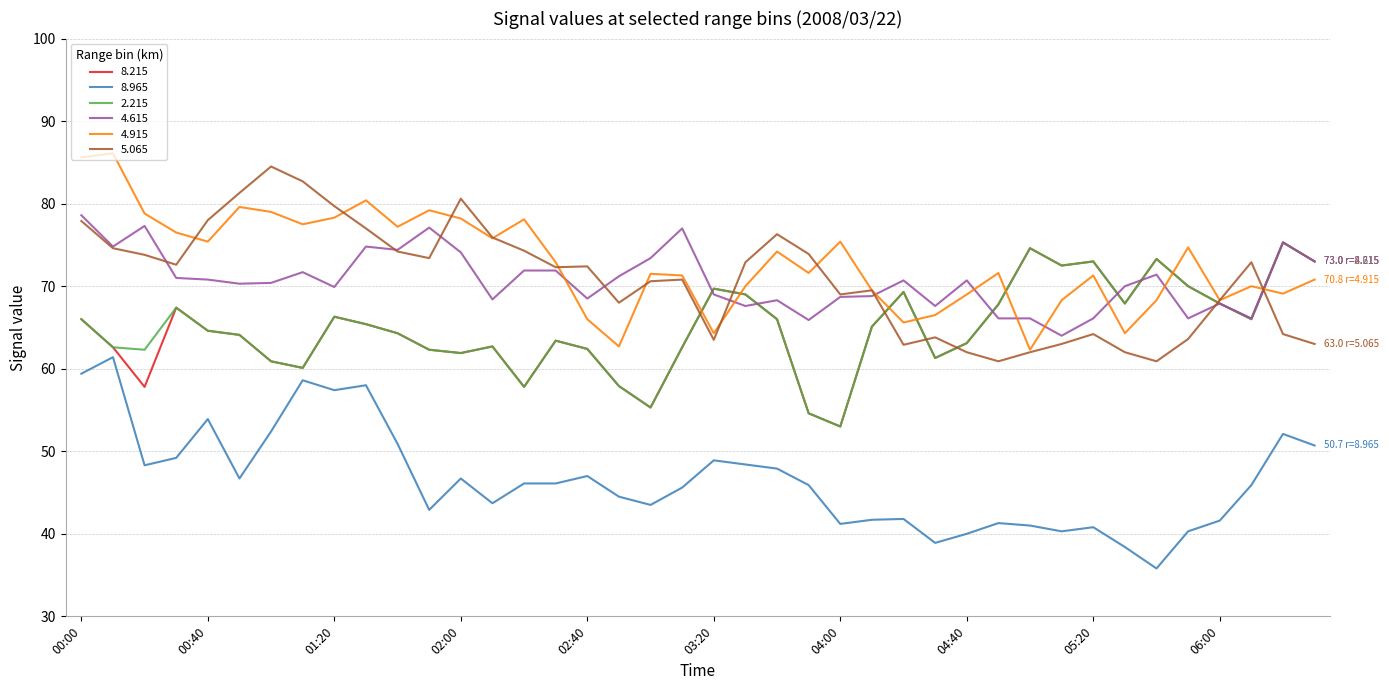

What is the maximum value shown in the chart?

86.1